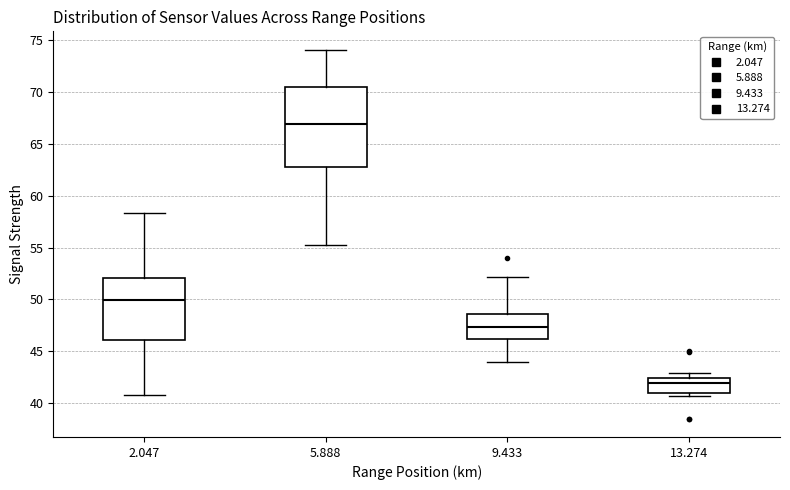

Reading left to right, read every box against the y-axis: the position of its median line, the range the box covers, and the ends of its whiskers. The values are not printed on the chart, so give them approximately, as read against the axis.

2.047: median 50.0, box 46.0 to 52.0, whiskers 41.0 to 58.5
5.888: median 67.0, box 63.0 to 70.5, whiskers 55.5 to 74.0
9.433: median 47.5, box 46.0 to 48.5, whiskers 44.0 to 52.0
13.274: median 42.0, box 41.0 to 42.5, whiskers 40.5 to 43.0